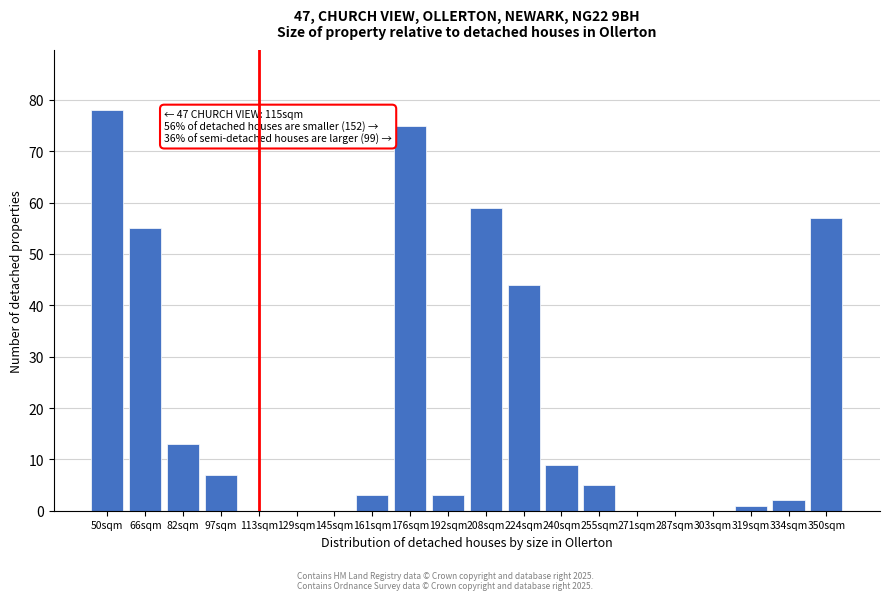

Reading left to right, extract all data points from this chart.

50sqm=78	66sqm=55	82sqm=13	97sqm=7	113sqm=0	129sqm=0	145sqm=0	161sqm=3	176sqm=75	192sqm=3	208sqm=59	224sqm=44	240sqm=9	255sqm=5	271sqm=0	287sqm=0	303sqm=0	319sqm=1	334sqm=2	350sqm=57